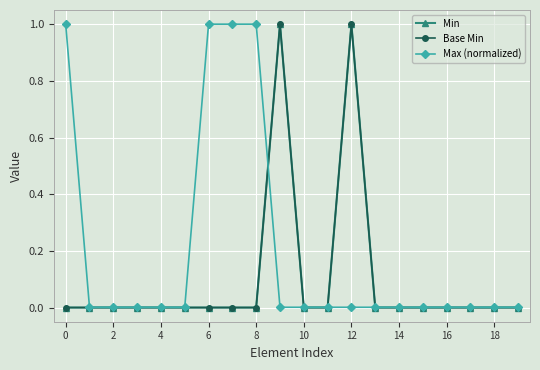

What is the label of the 10th point from the right?

10